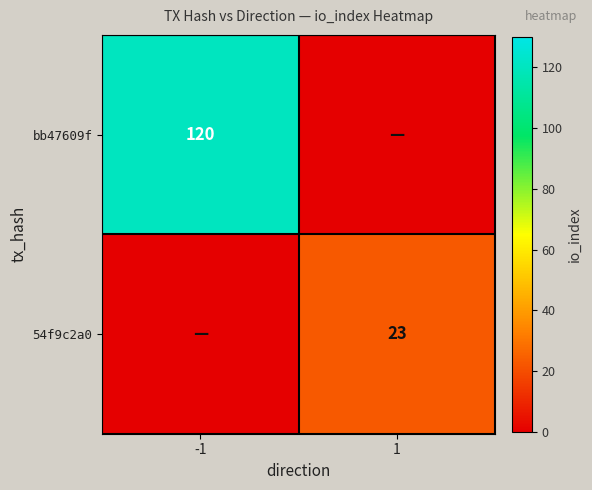

Is the value of 54f9c2a0 at 1 greater than the value of bb47609f at -1?

No